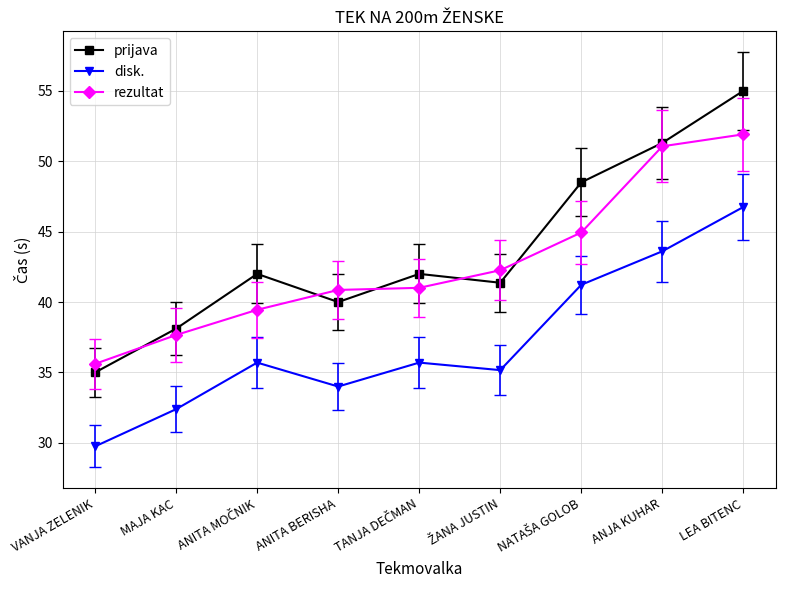

What is the total value across all series at MAJA KAC?

108.2